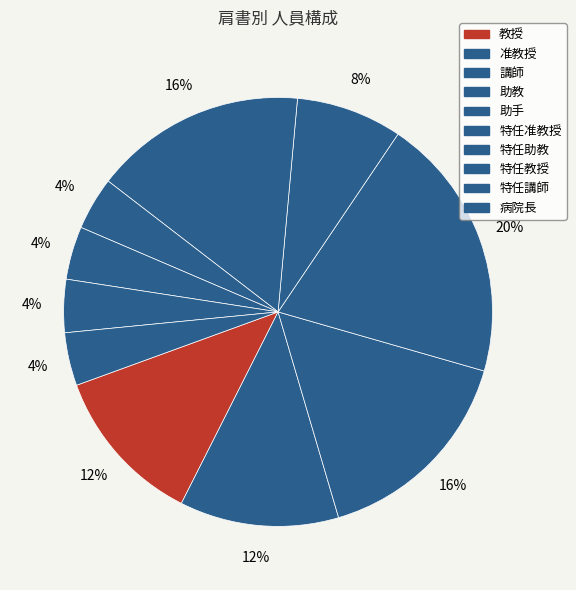

How many slices are in this pie chart?

10